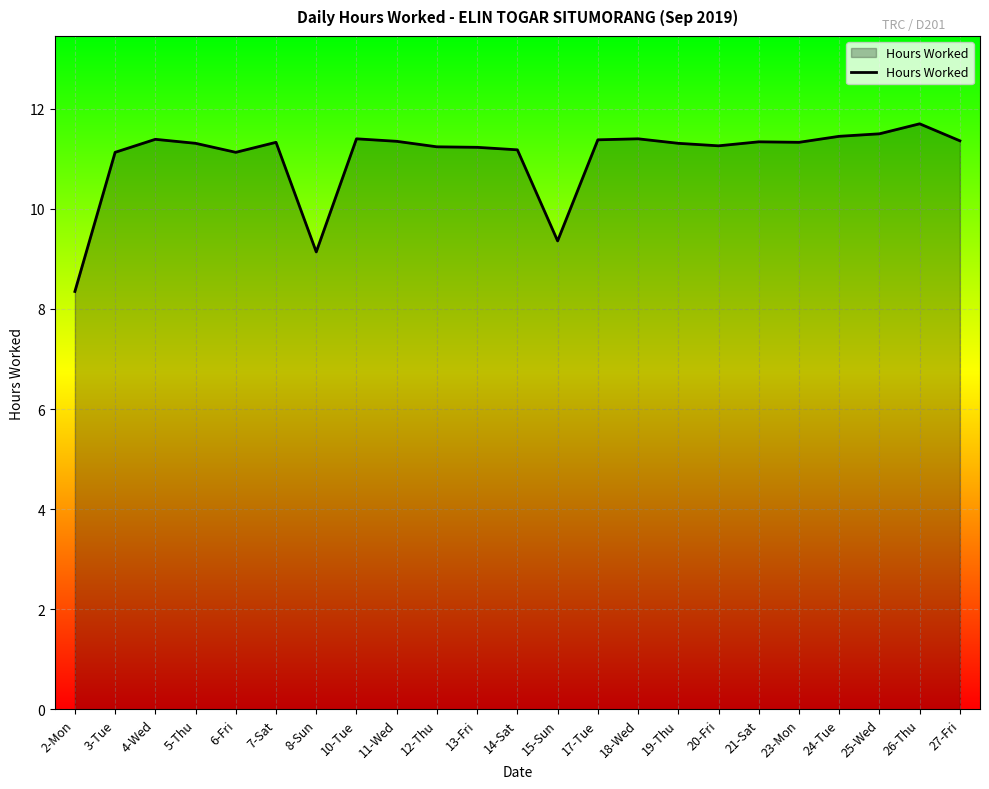

What value does the data have at 6-Fri?

11.1